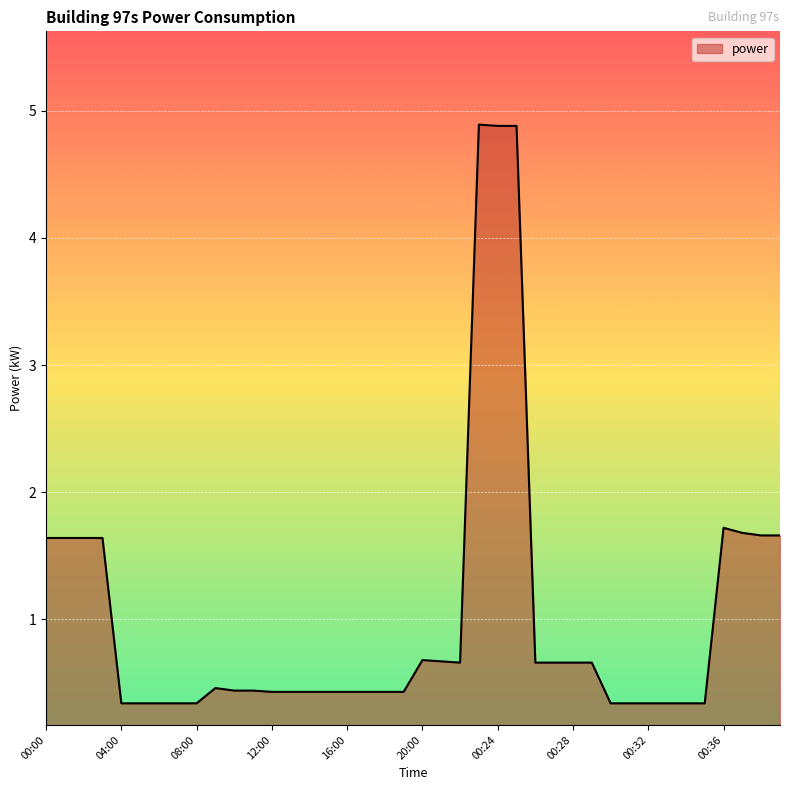

What is the minimum value shown in the chart?

0.3